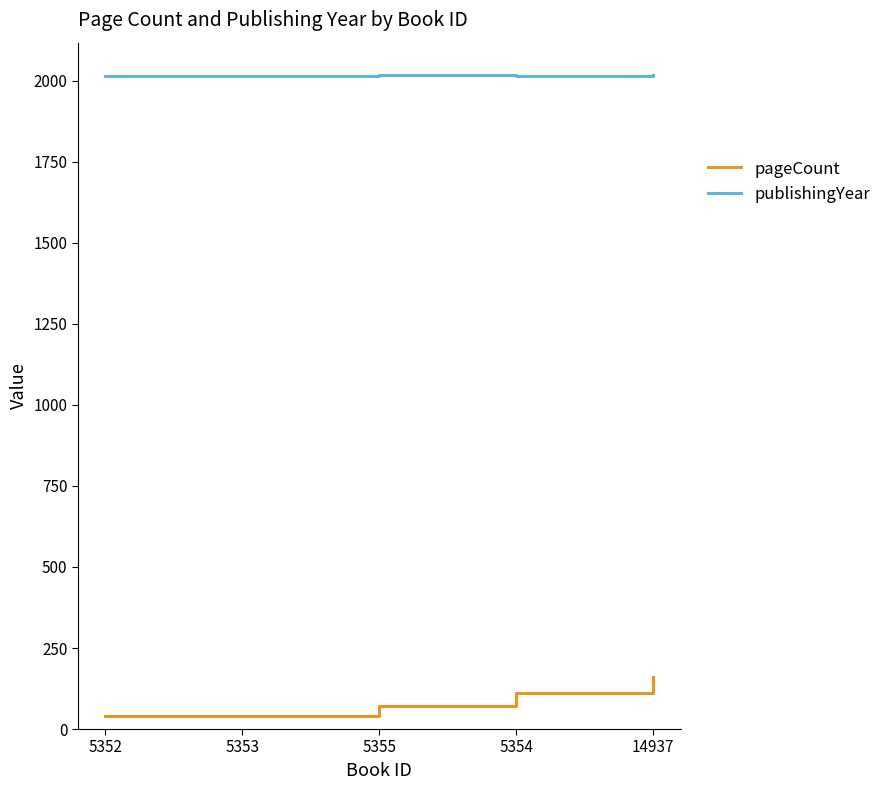

What is the average value of the publishingYear series?

2017